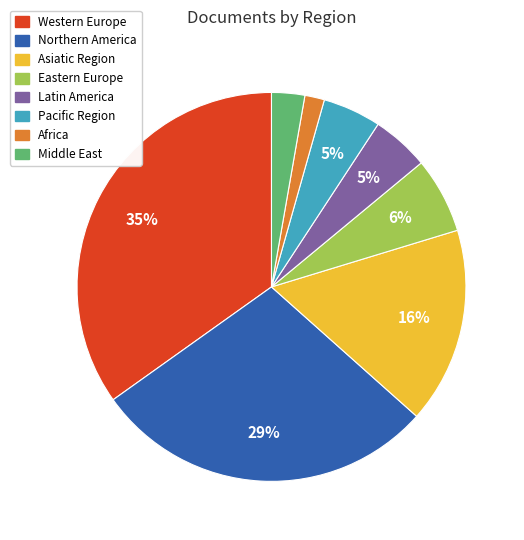

To the nearest percent, what is the average slice percentage?

12%